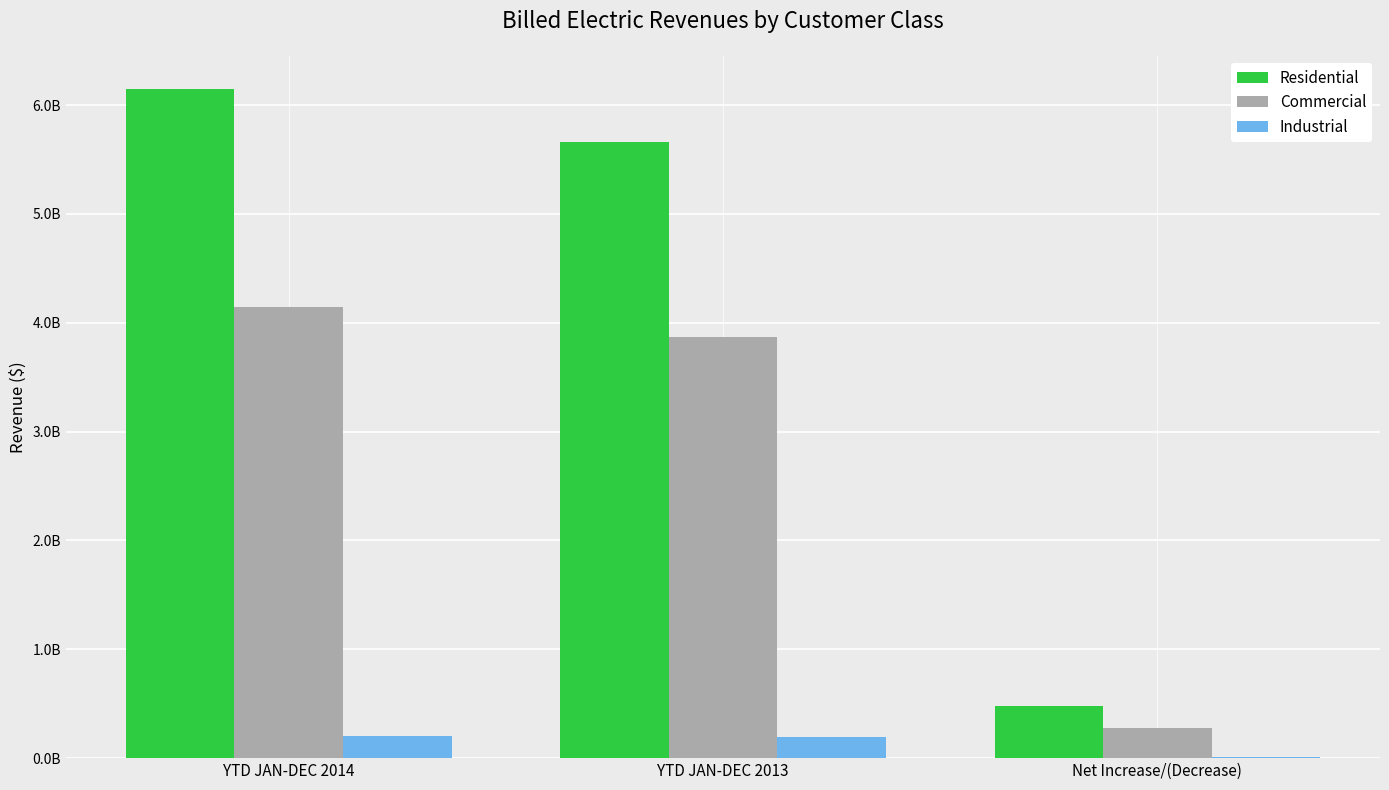

Reading left to right, extract all data points from this chart.

Residential: YTD JAN-DEC 2014=6145619891.4	YTD JAN-DEC 2013=5662615209.1	Net Increase/(Decrease)=483004682.2
Commercial: YTD JAN-DEC 2014=4145267937.9	YTD JAN-DEC 2013=3867843192.3	Net Increase/(Decrease)=277424745.5
Industrial: YTD JAN-DEC 2014=204514596.0	YTD JAN-DEC 2013=192454908.6	Net Increase/(Decrease)=12059687.4